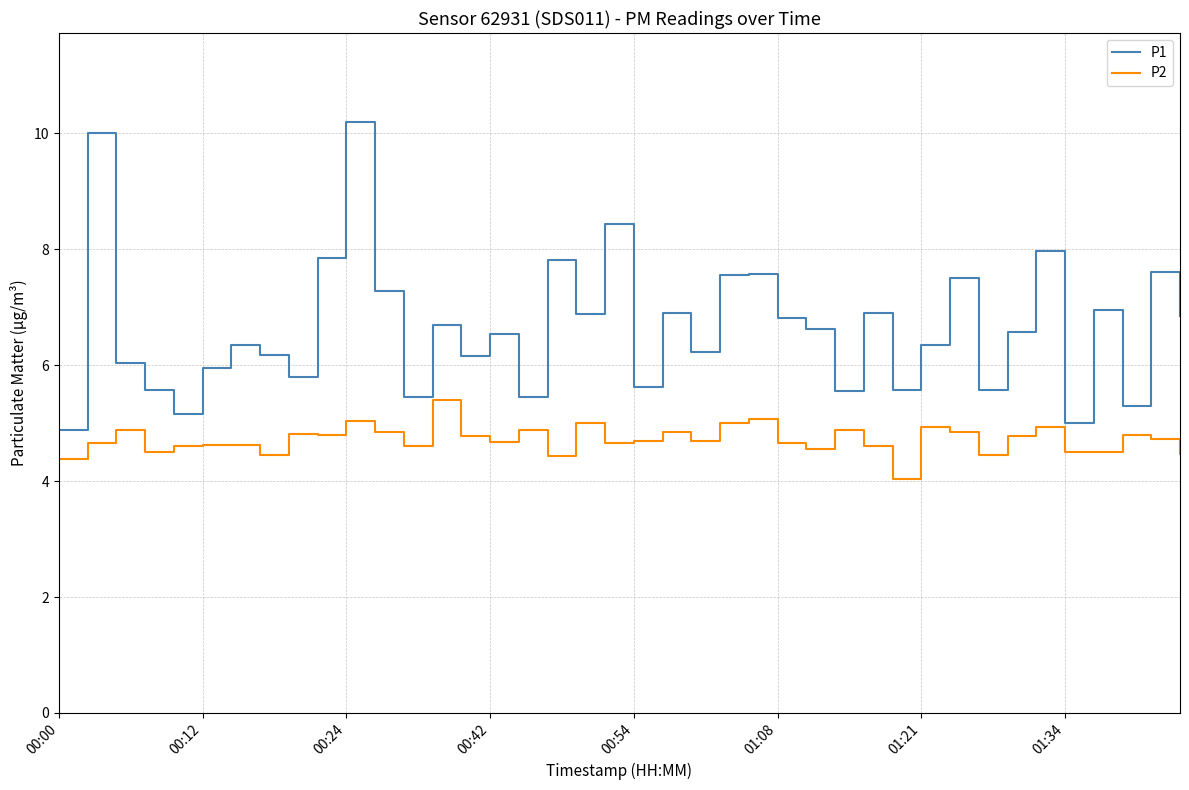

Which series has the largest total across all categories?

P1